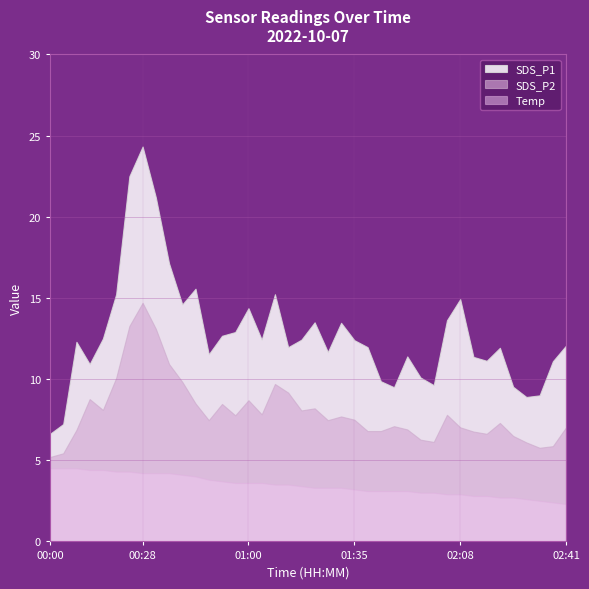

What is the minimum value shown in the chart?

2.3